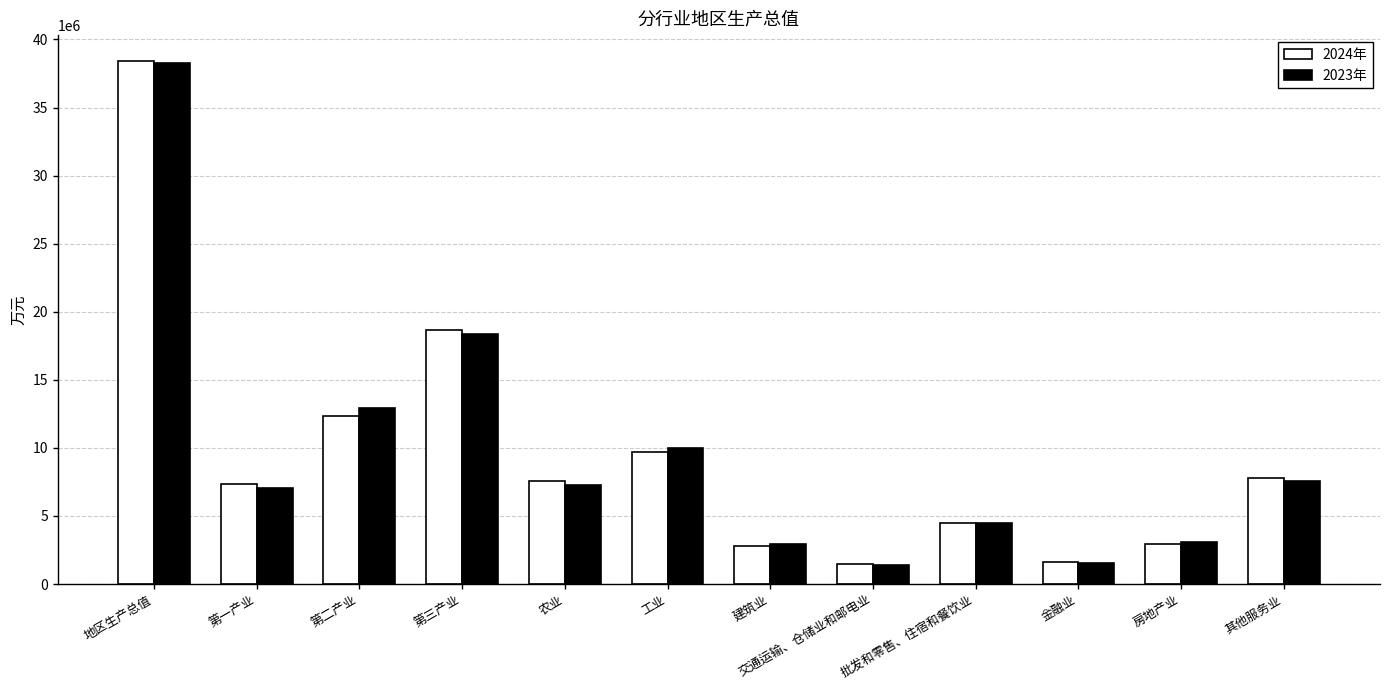

How many values in the 2024年 series exceed 7590700?

6